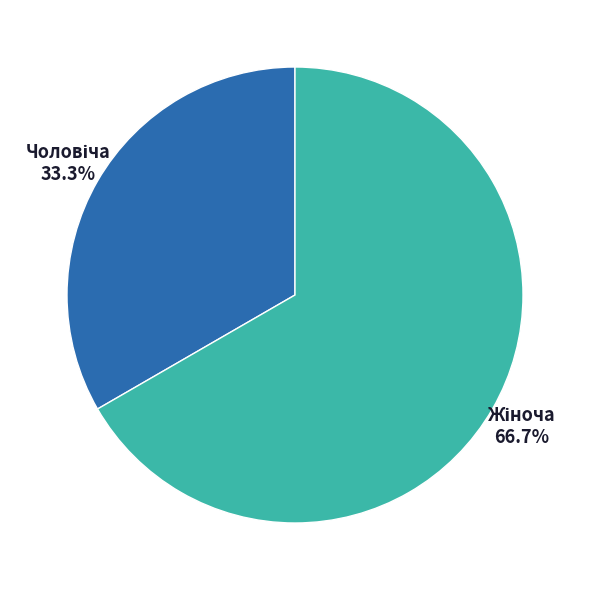

How many segments does this pie chart have?

2